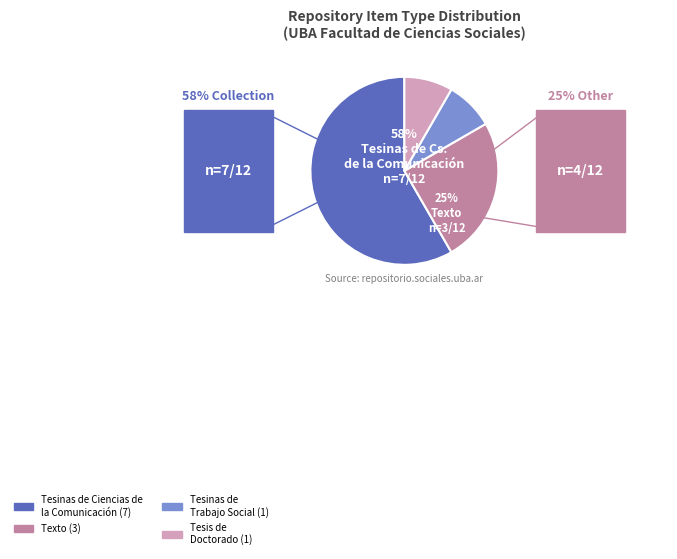

To the nearest percent, what is the average slice percentage?

25%